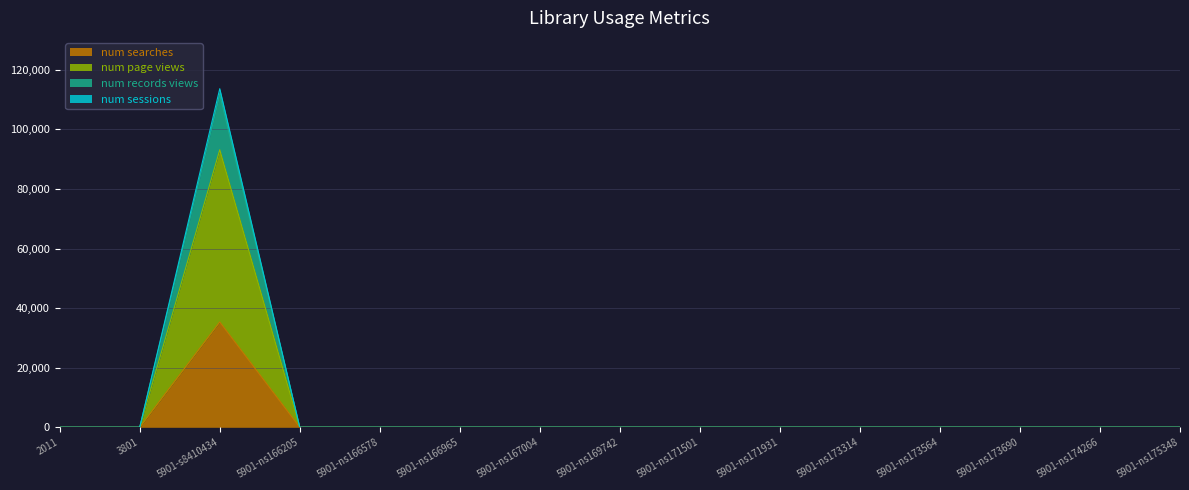

How many lines are shown in the chart?

4